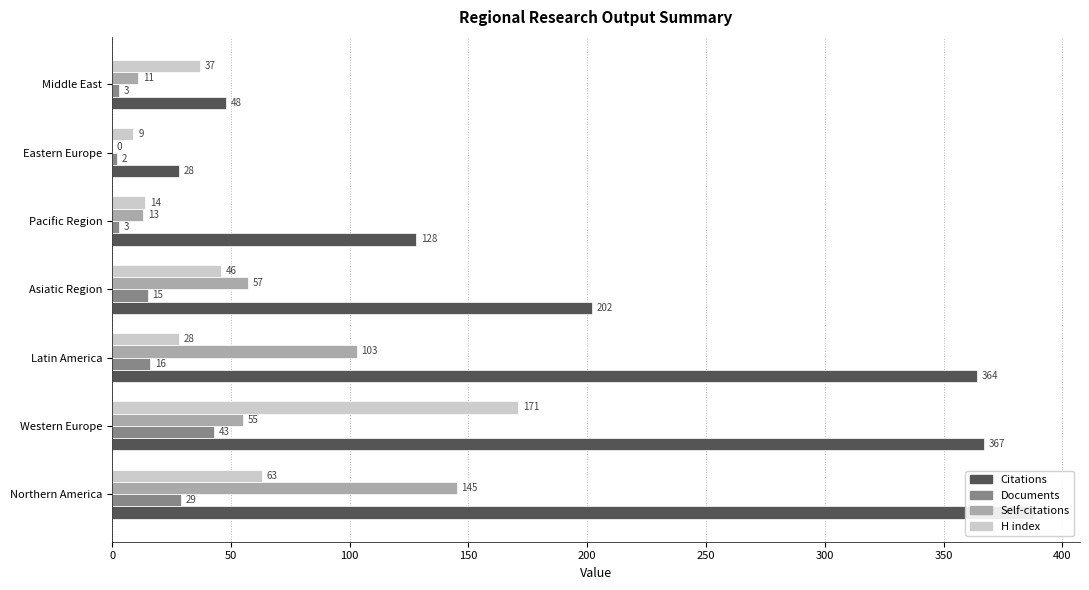

What is the average value of the Documents series?

16